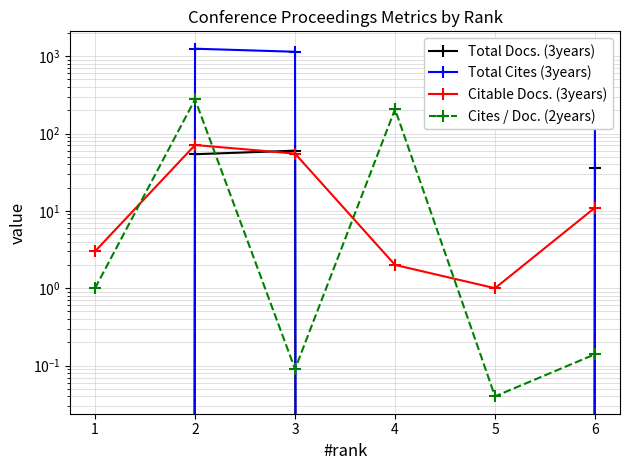

How many lines are shown in the chart?

4